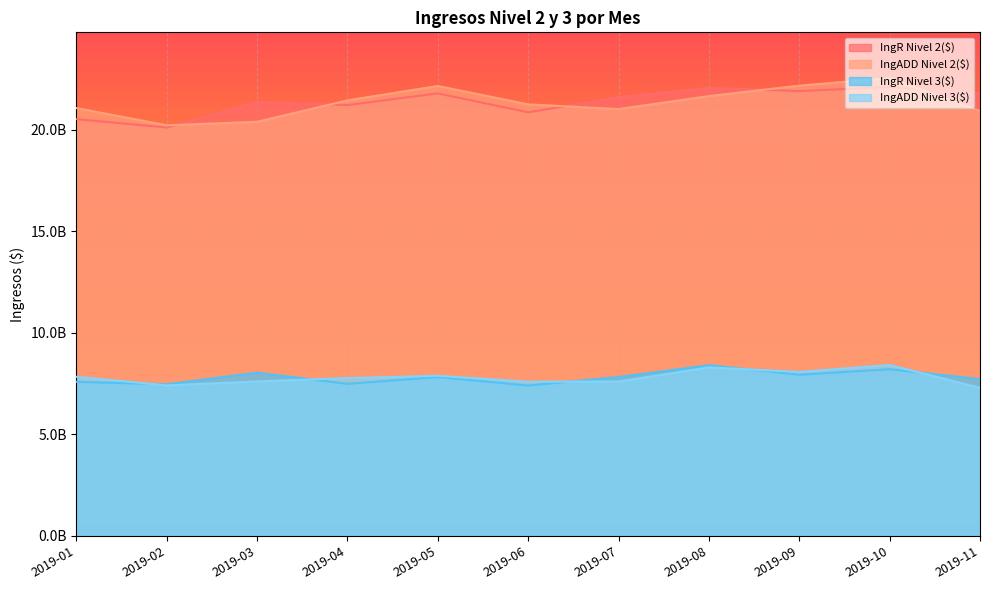

Which series has the widest spread of values?

IngADD Nivel 2($)